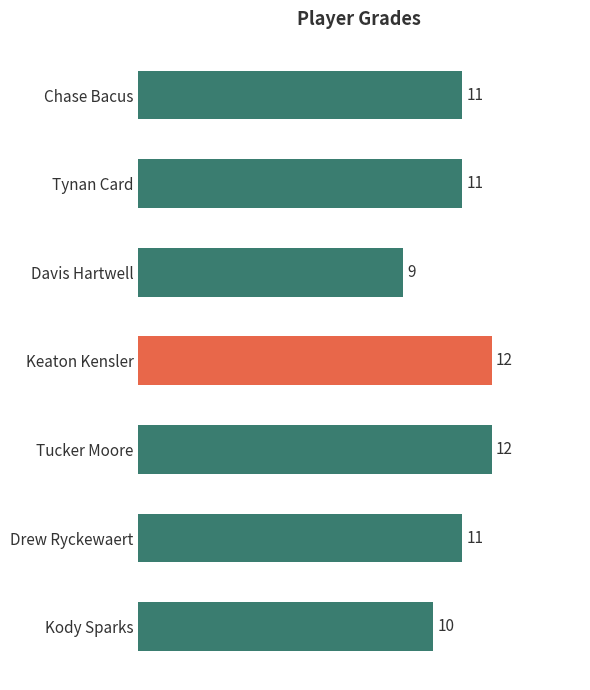

Reading bottom to top, list all the values displayed in this chart.

10	11	12	12	9	11	11